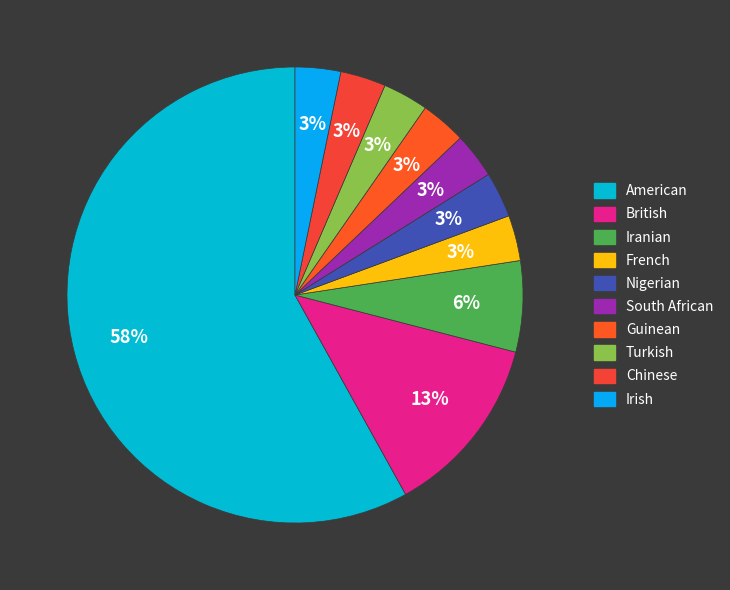

Which slice is the largest?

American